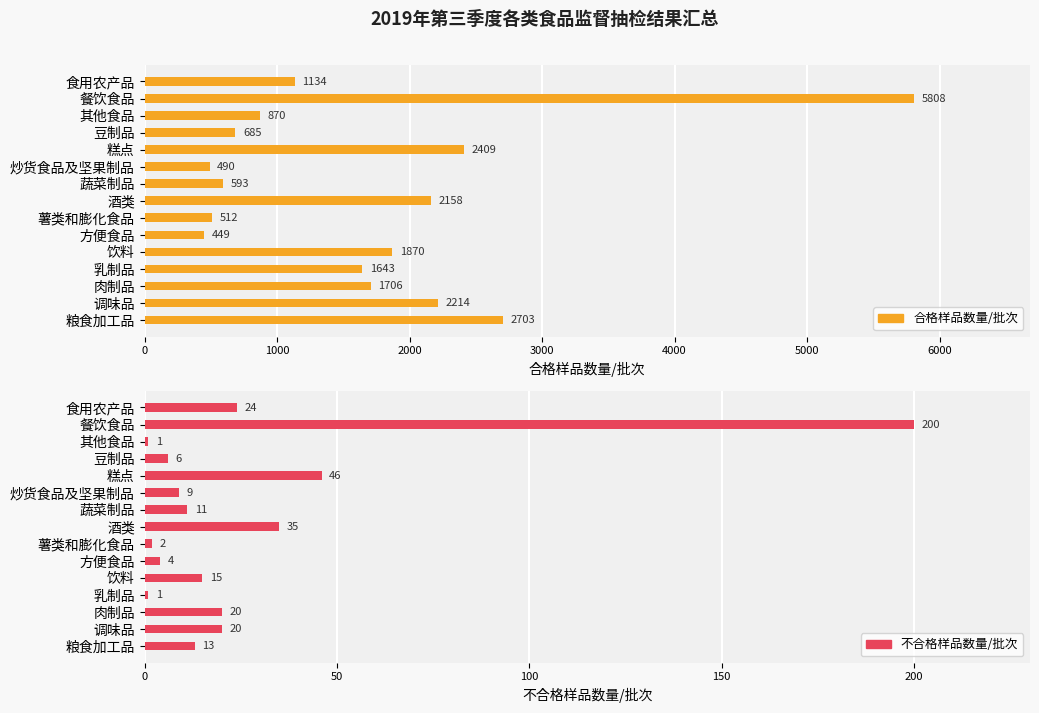

Does the chart contain any negative values?

No